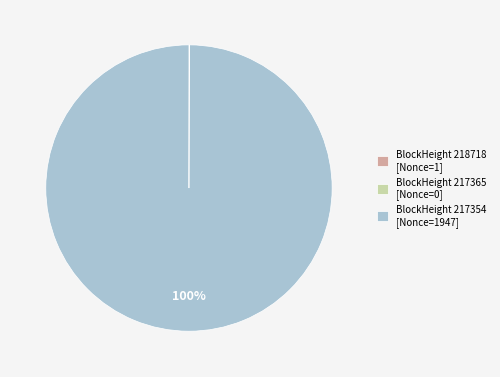

To the nearest percent, what is the difference between the largest and smallest slice percentages?

100%